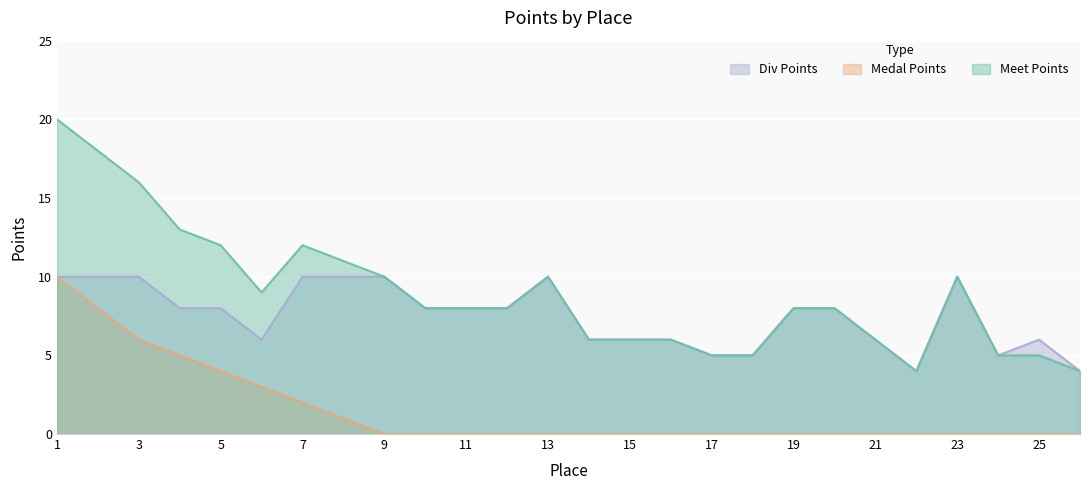

True or false: Medal Points and Meet Points cross at least once.

False